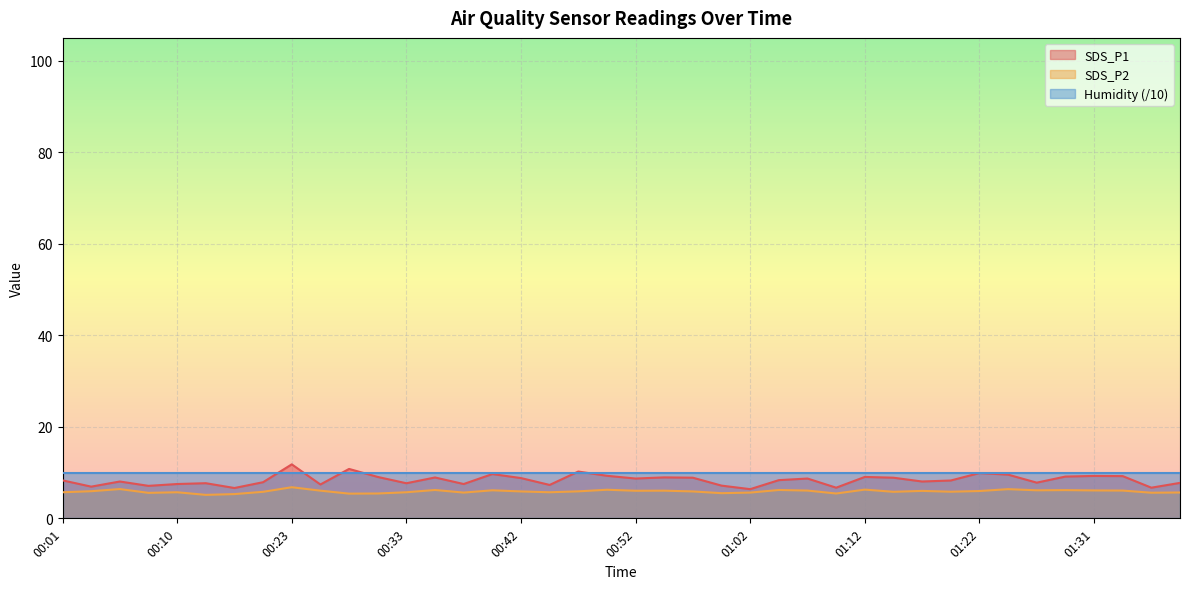

Read the SDS_P1 value at 00:57.

8.9